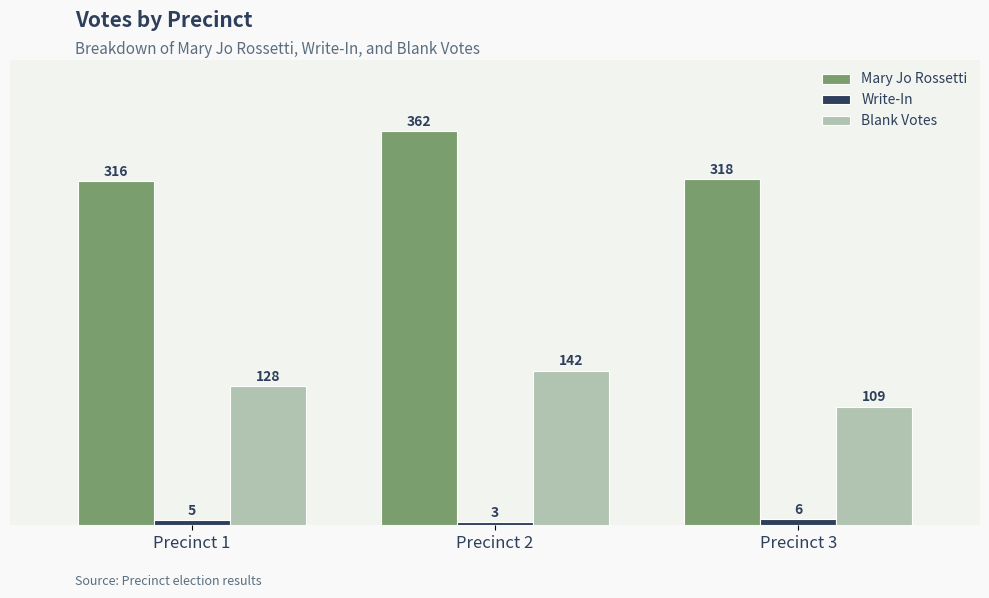

At which label does Blank Votes reach its minimum?

Precinct 3